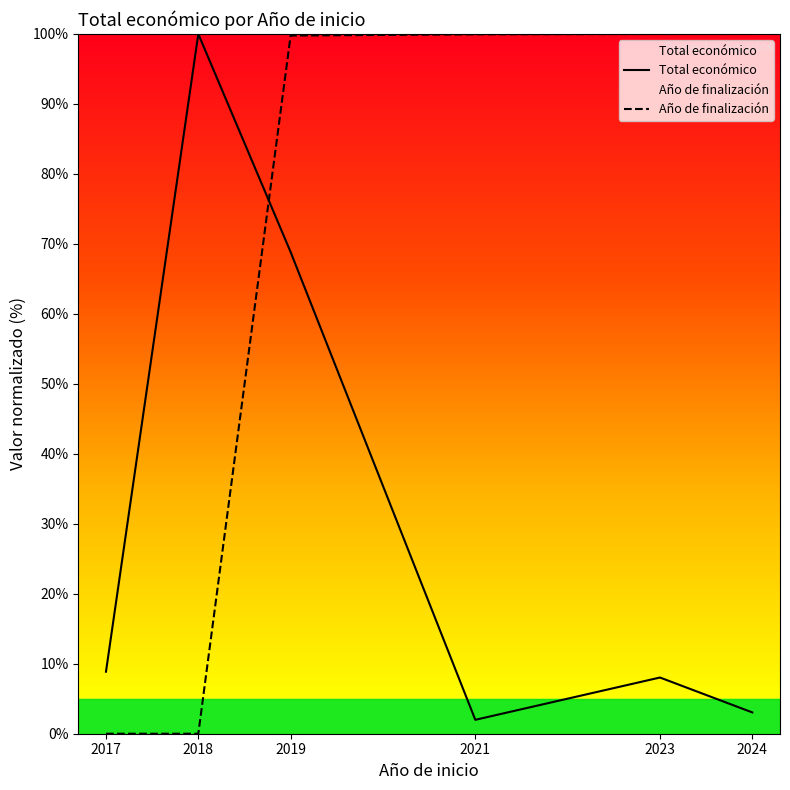

What value does the Total económico series have at 2023?

8.0